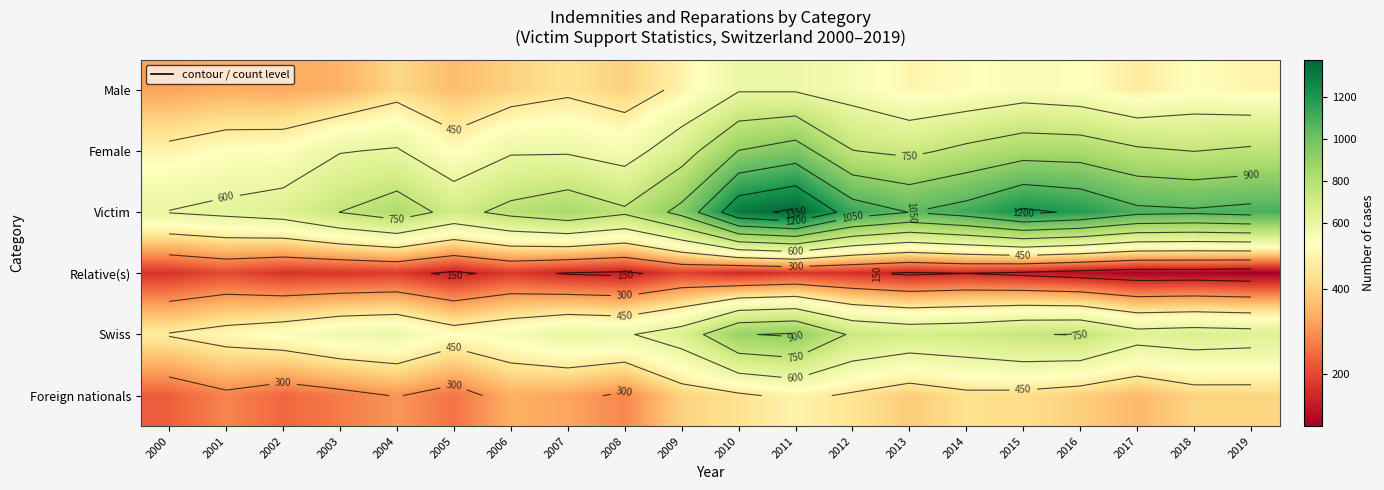

Rank the categories by Male value from lowest to highest.

2000, 2002, 2001, 2003, 2005, 2008, 2006, 2004, 2007, 2017, 2009, 2019, 2013, 2014, 2018, 2016, 2015, 2012, 2011, 2010